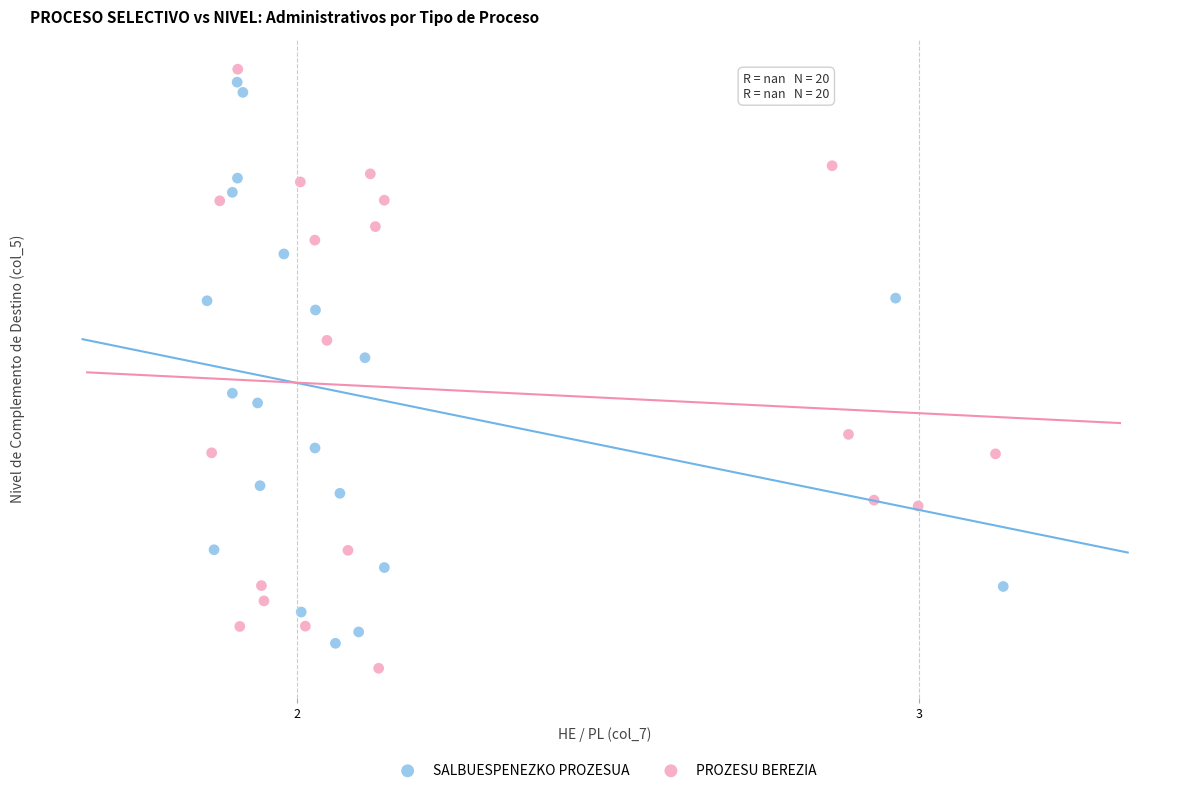

Which series contains the lowest Y value?

PROZESU BEREZIA